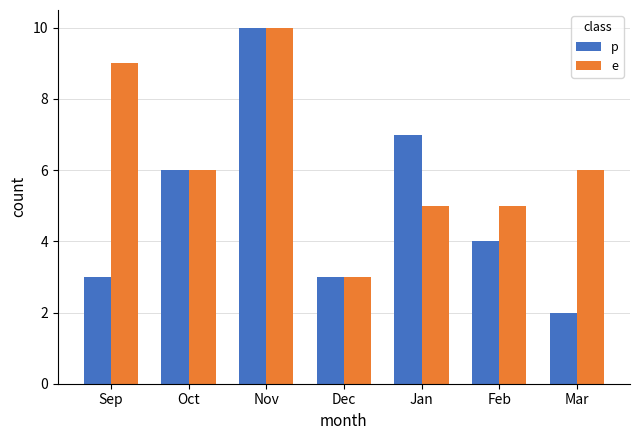

True or false: p has a value of 6 at Nov.

False